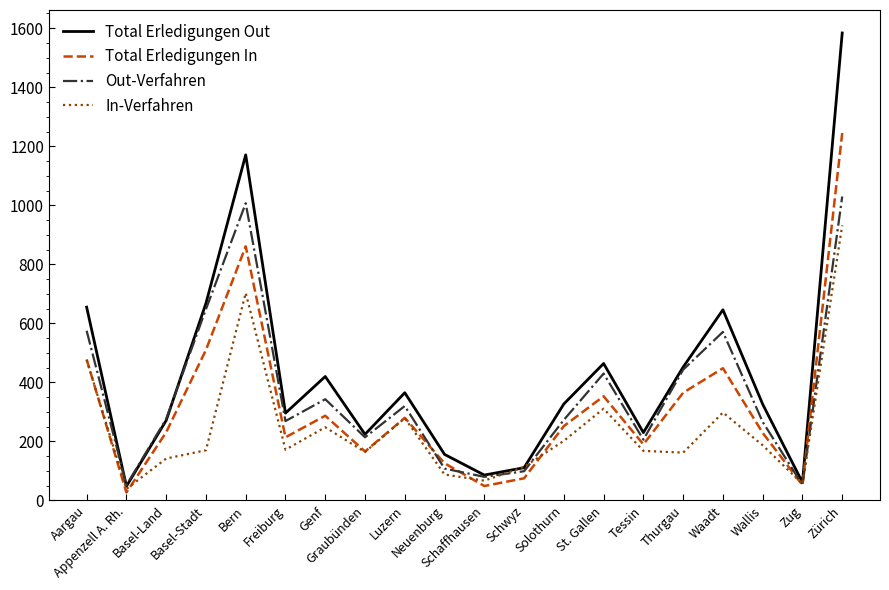

What is the highest value of the Total Erledigungen In series?

1245